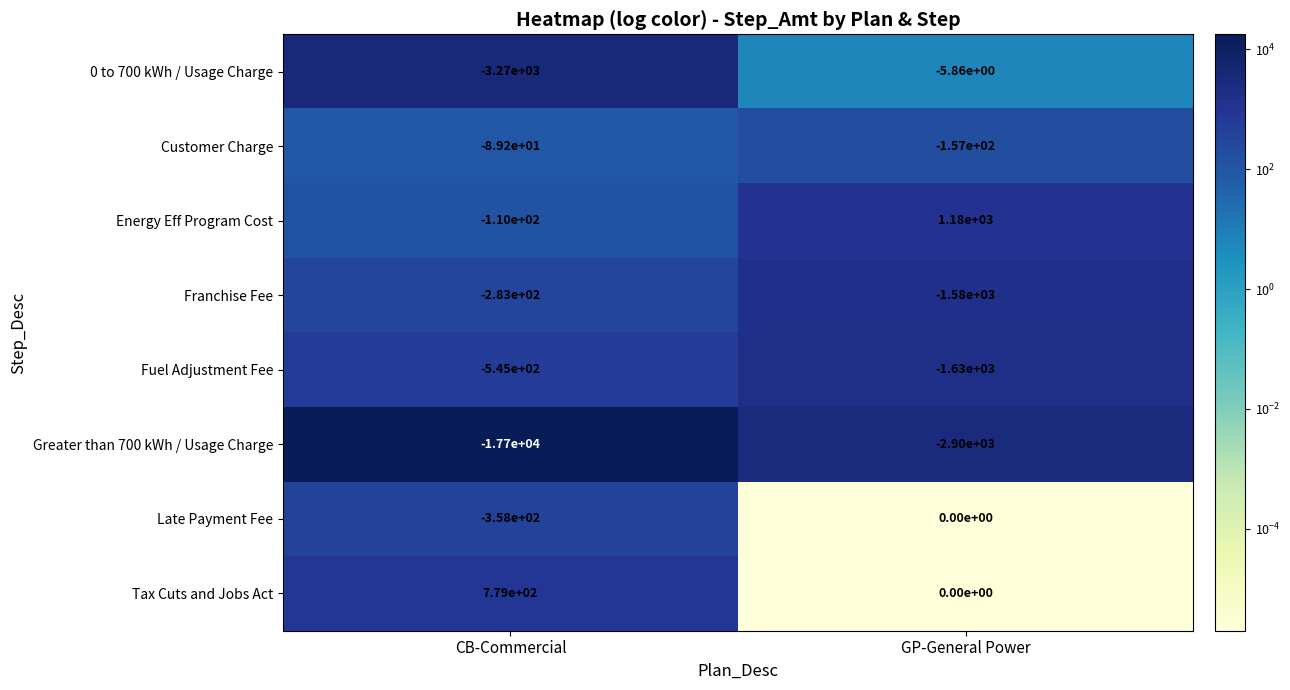

At which label is 0 to 700 kWh / Usage Charge closest to -1637?

GP-General Power